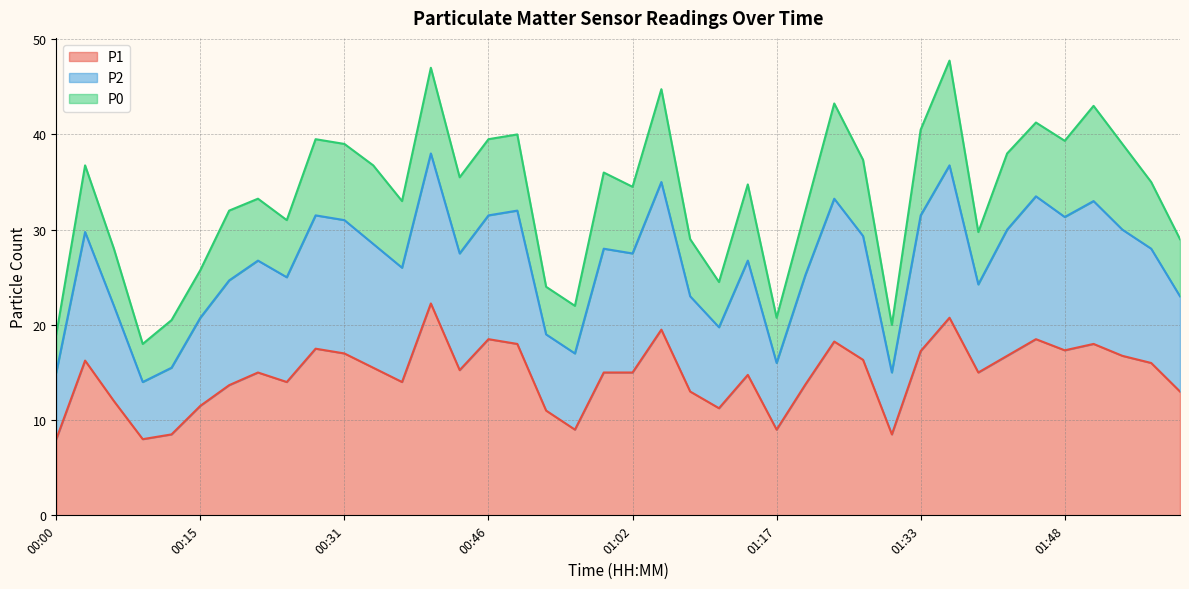

True or false: P1 has a value of 17.8 at 00:15.

False